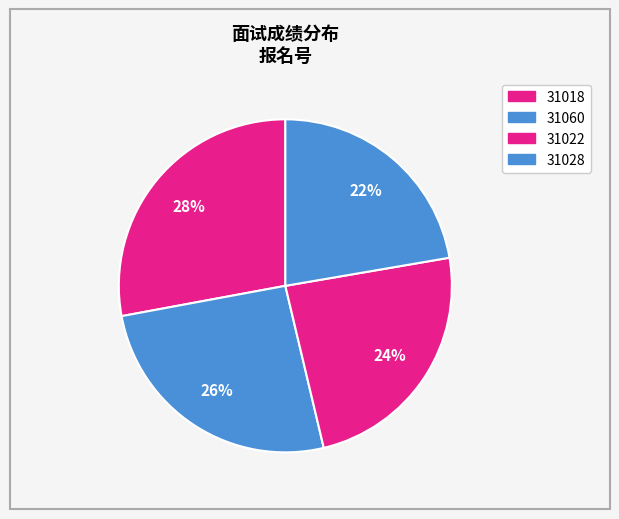

Count the number of slices in the pie.

4